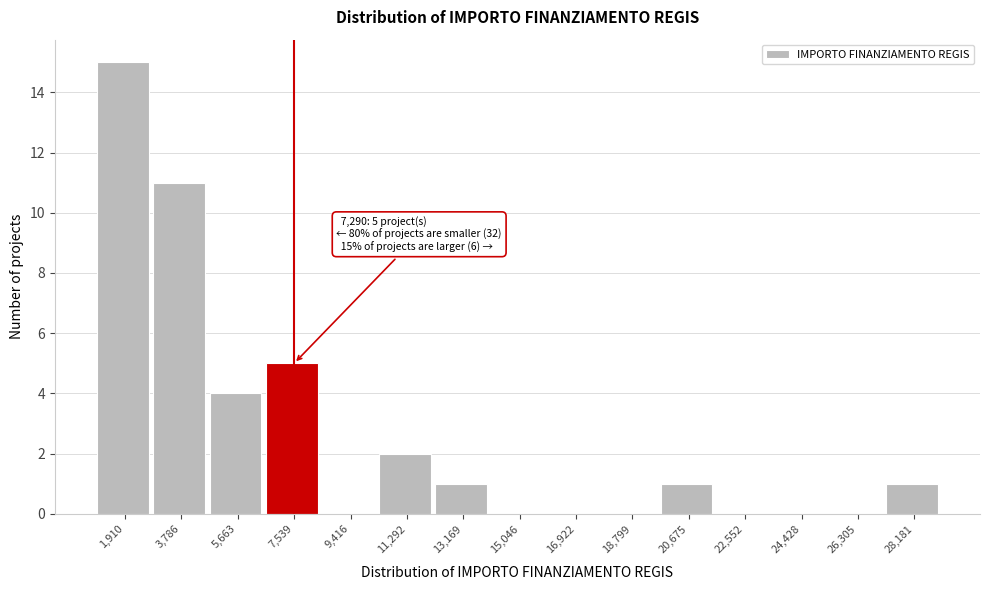

Which range on the x-axis has the tallest bar?

1000 to 2800